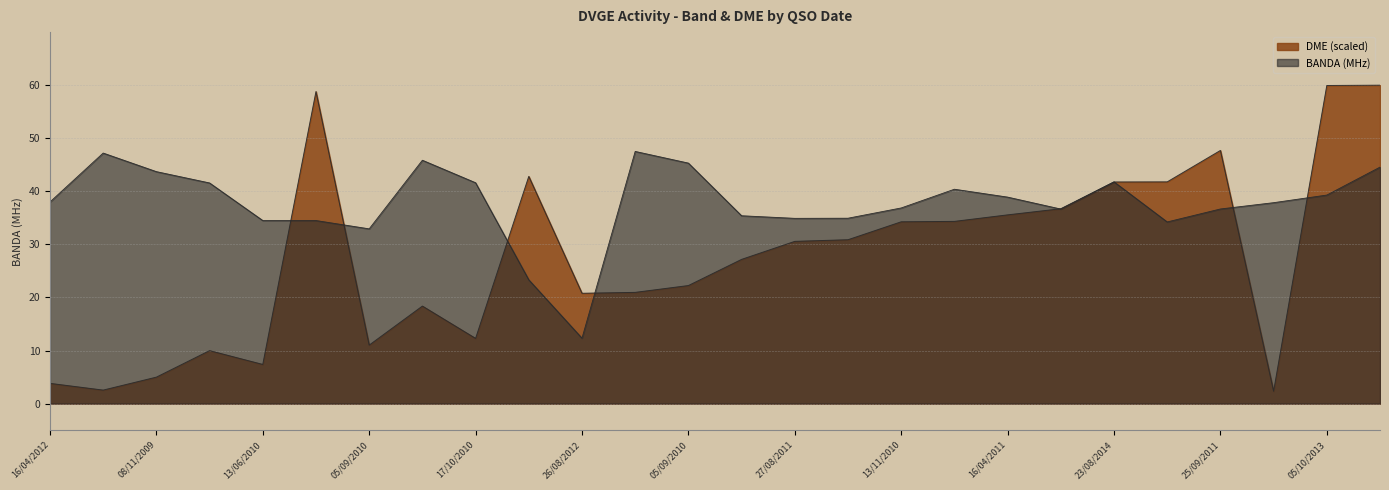

Which has a higher value, 25/09/2011 or 13/06/2010?

25/09/2011